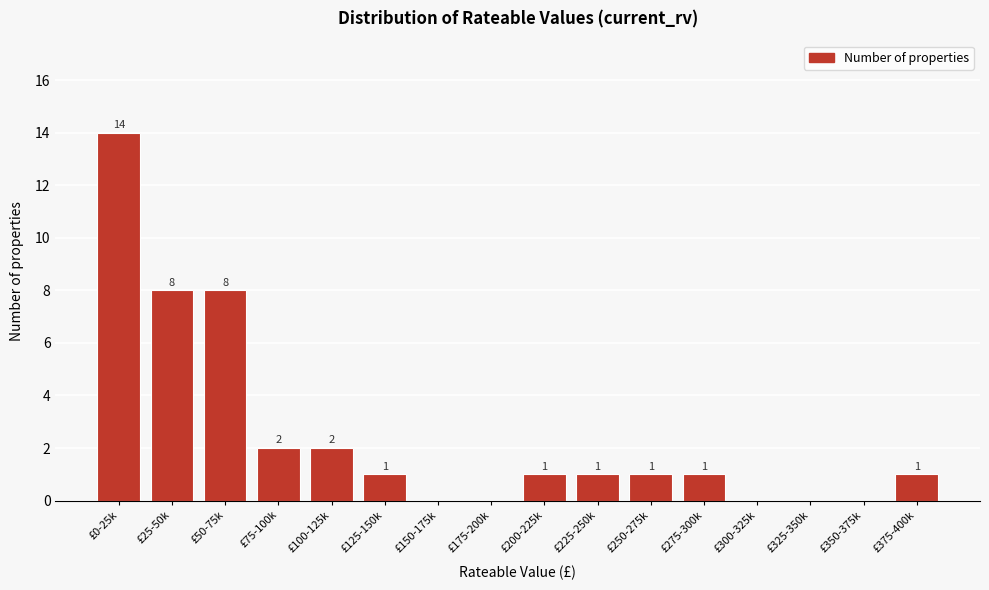

Reading left to right, list all the values displayed in this chart.

£0-25k=14	£25-50k=8	£50-75k=8	£75-100k=2	£100-125k=2	£125-150k=1	£150-175k=0	£175-200k=0	£200-225k=1	£225-250k=1	£250-275k=1	£275-300k=1	£300-325k=0	£325-350k=0	£350-375k=0	£375-400k=1